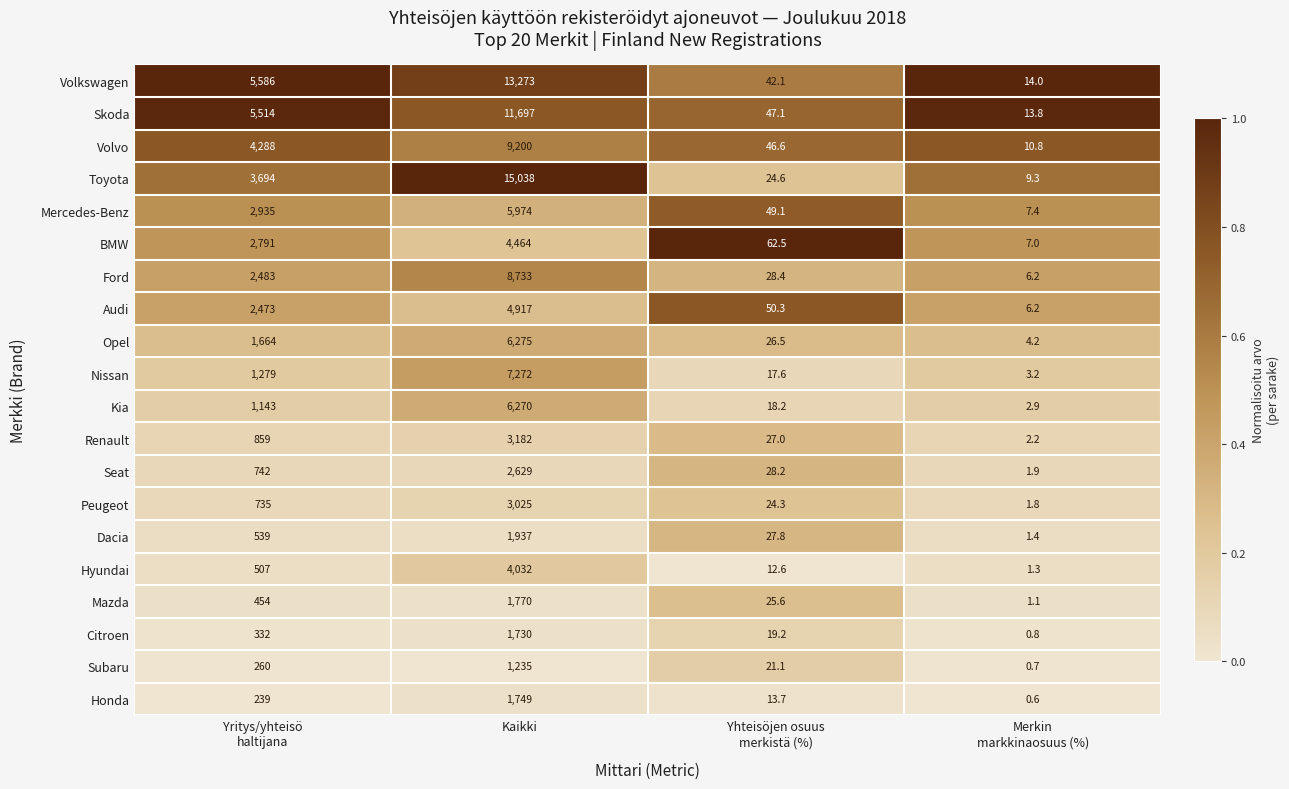

What is the greatest value displayed?

15038.0